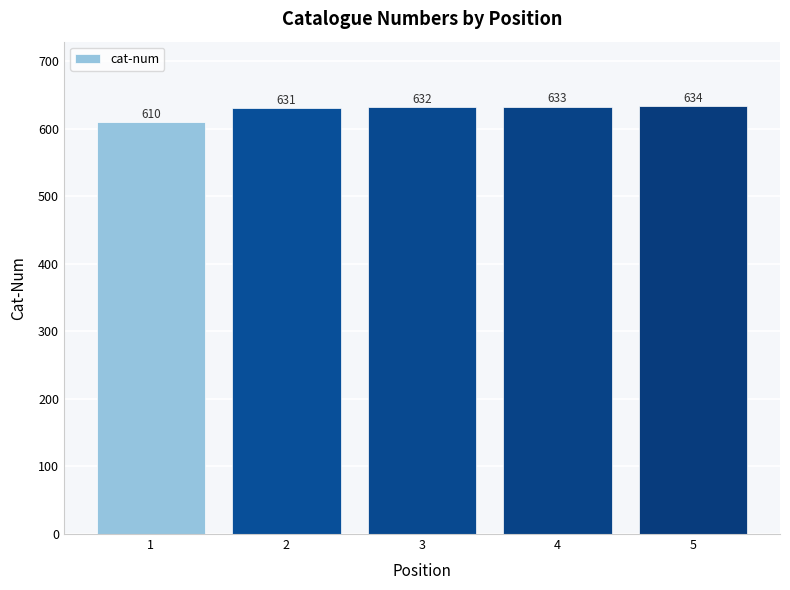

What is the greatest value displayed?

634